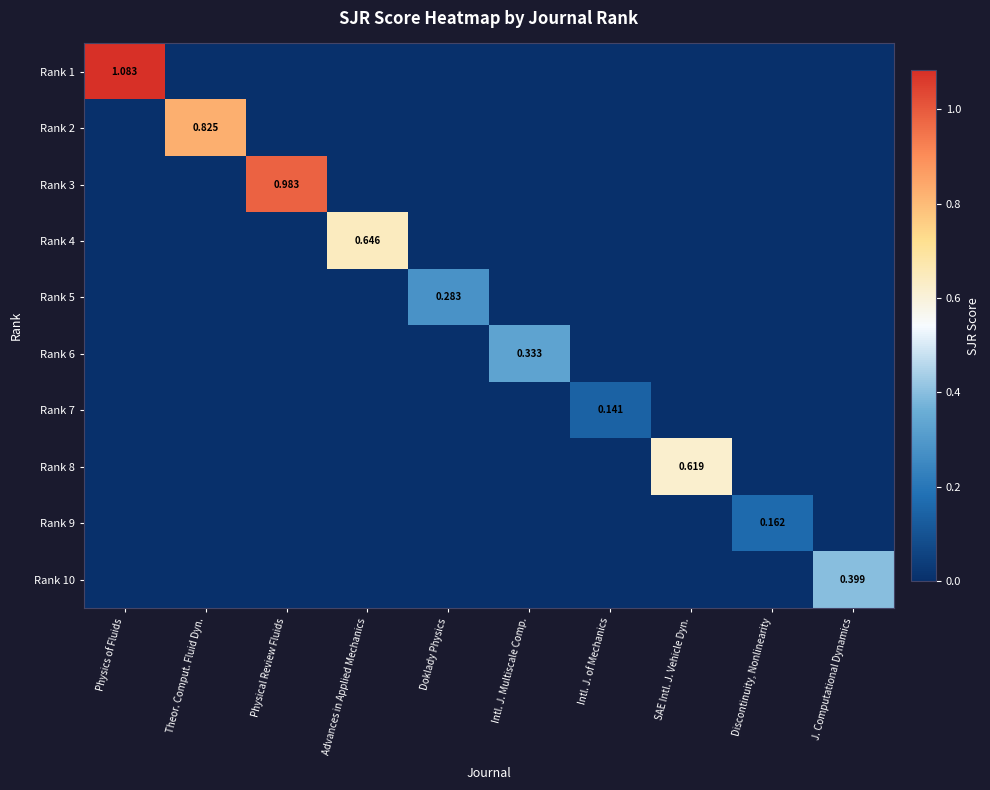

At which category is the sum across all series the highest?

Physics of Fluids